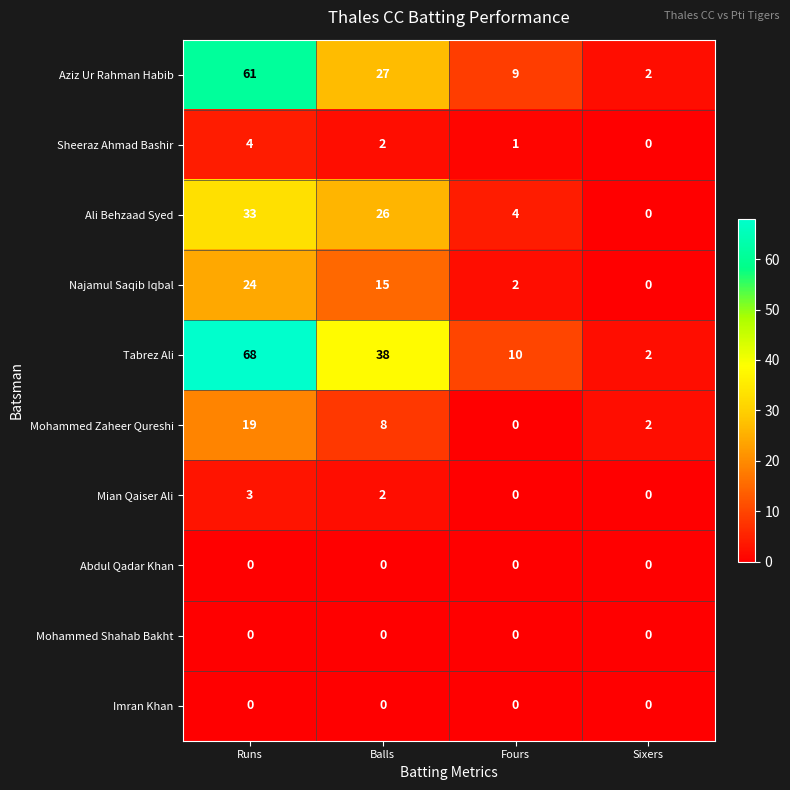

What is the difference between the maximum and second lowest values in the Najamul Saqib Iqbal series?

22